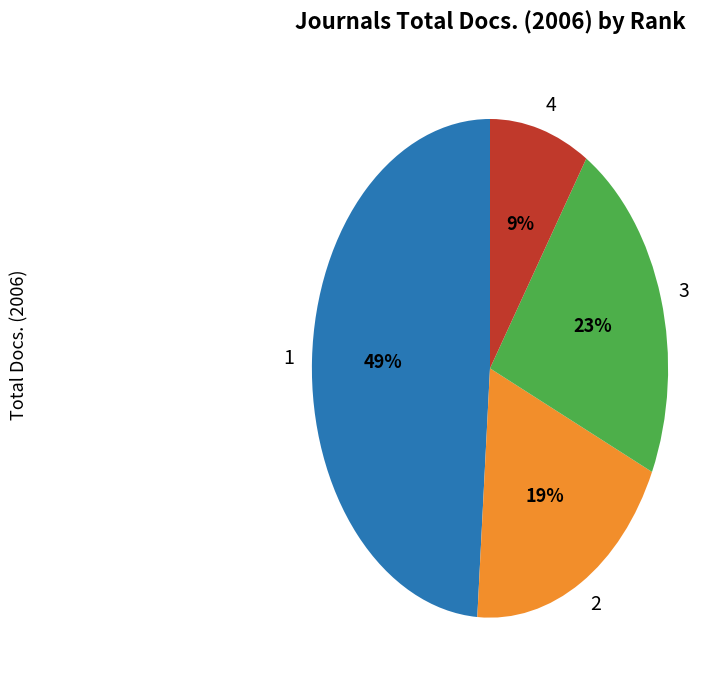

Is 2 the majority of the pie?

No